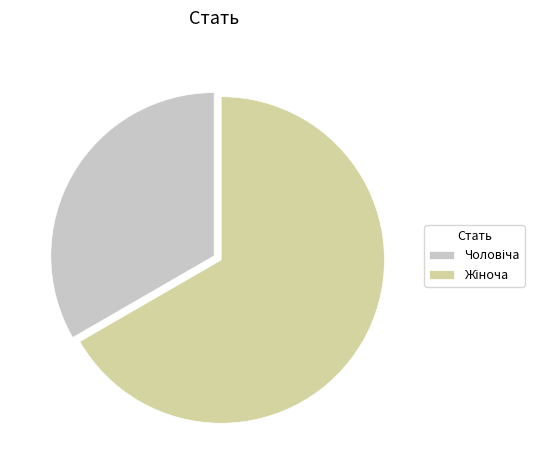

Is there any slice that represents more than half of the pie?

Yes